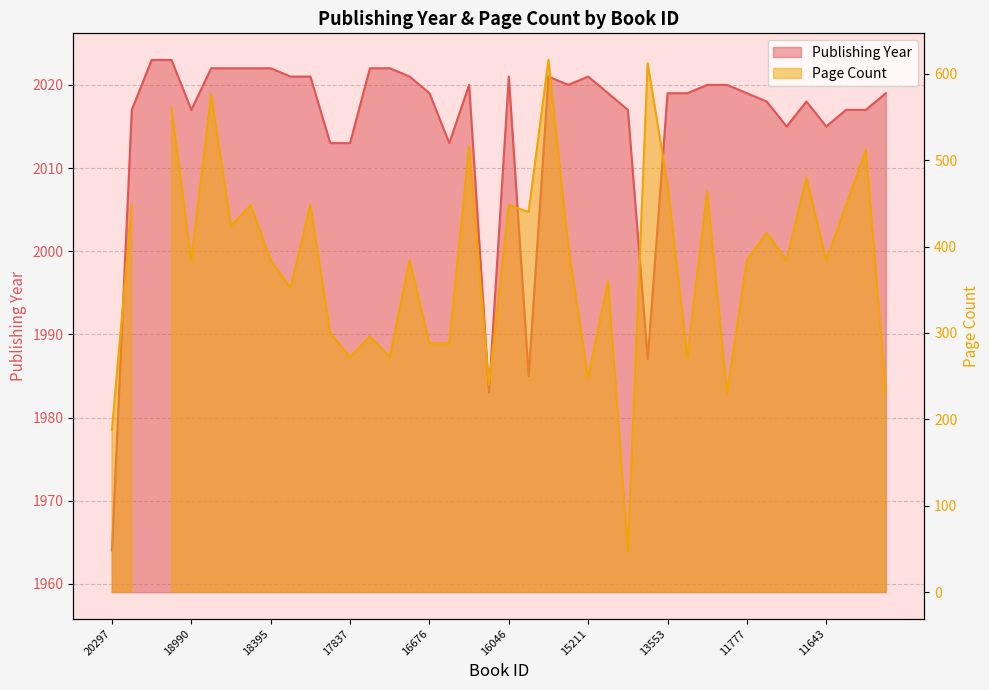

Which category has the highest value across all series?

19812